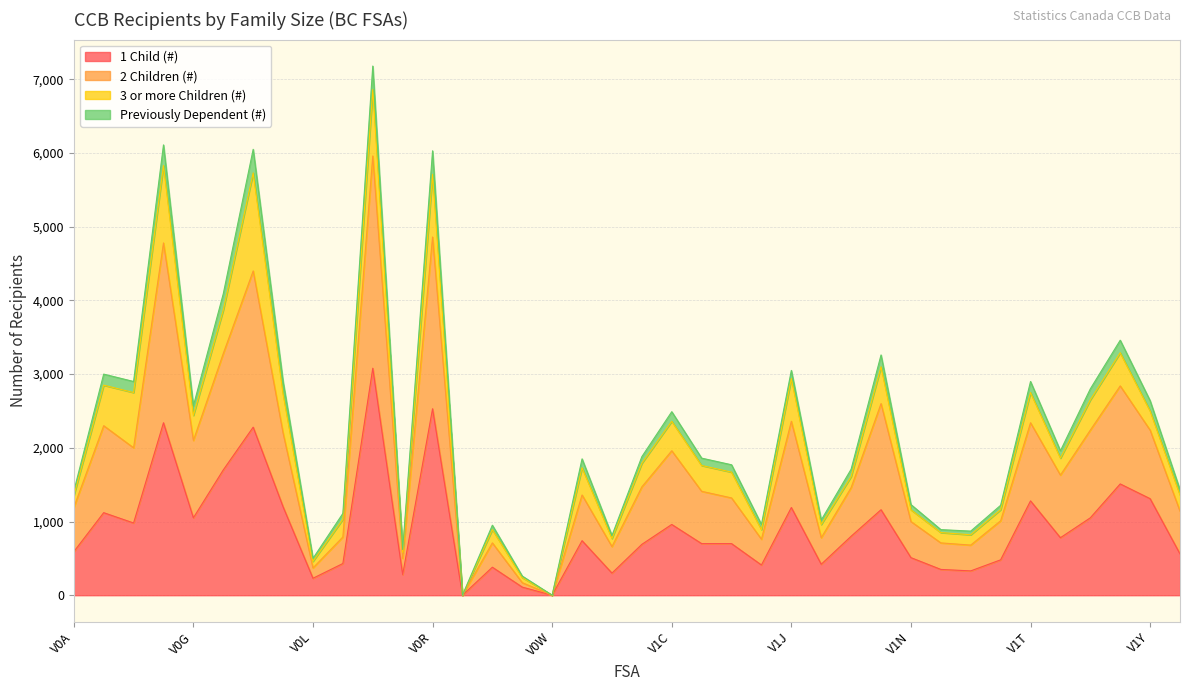

What is the approximate value of 2 Children (#) at V1M?

2600